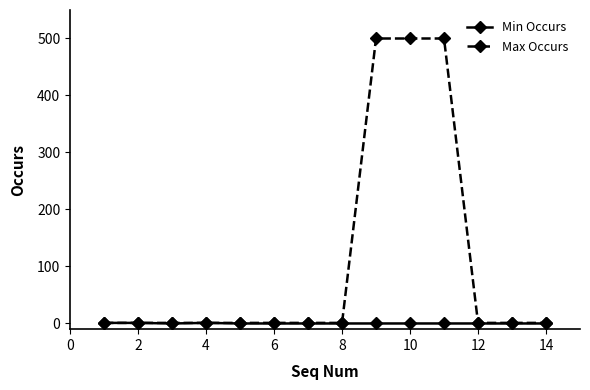

Which series has the largest total across all categories?

Max Occurs